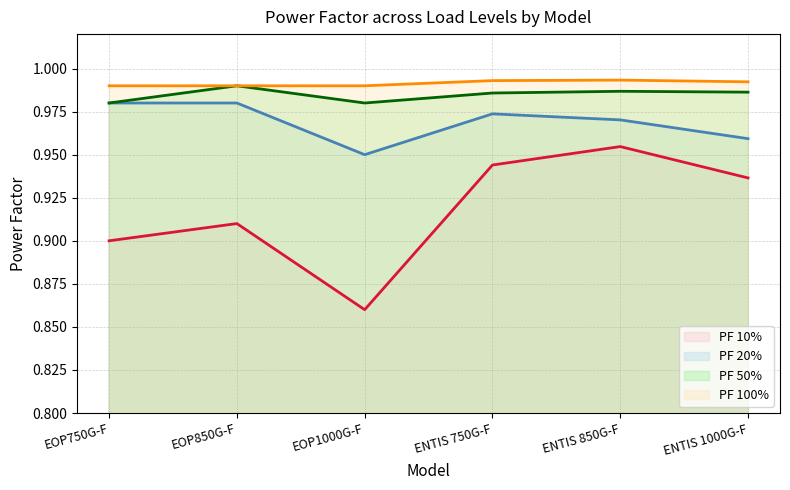

Which series changed the most between EOP750G-F and EOP850G-F?

PF 10%